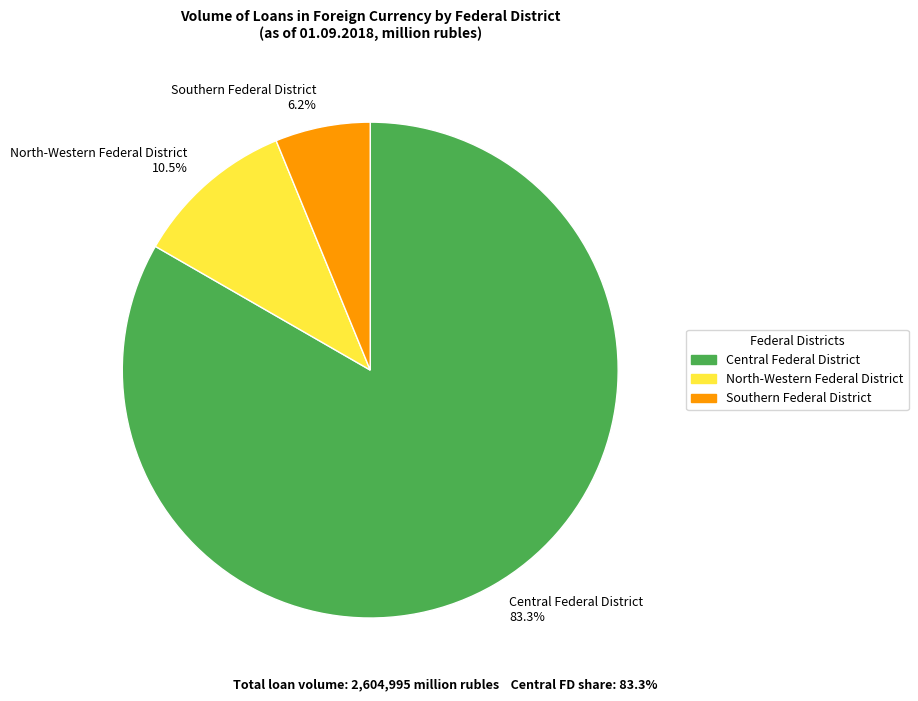

Do Southern Federal District 6.2% and North-Western Federal District 10.5% together represent more than half of the pie?

No